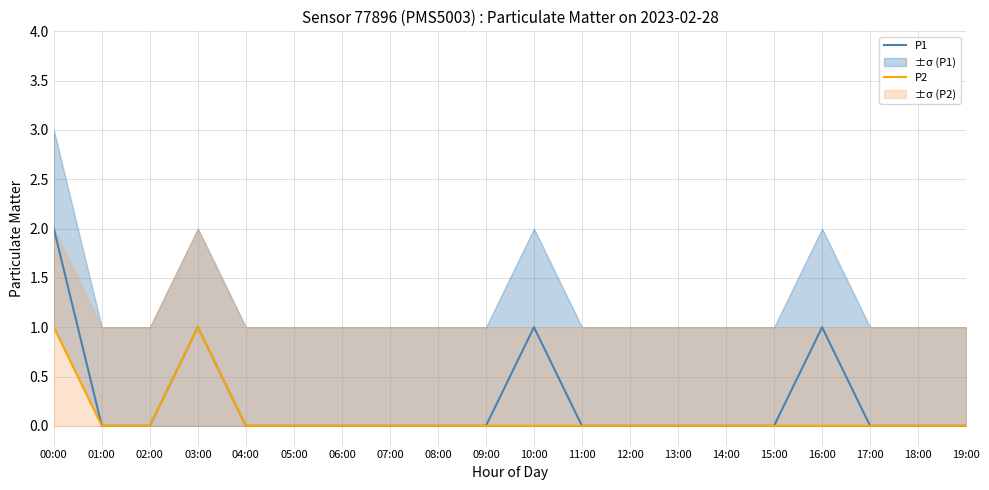

Which series has the largest range (max minus min)?

P1